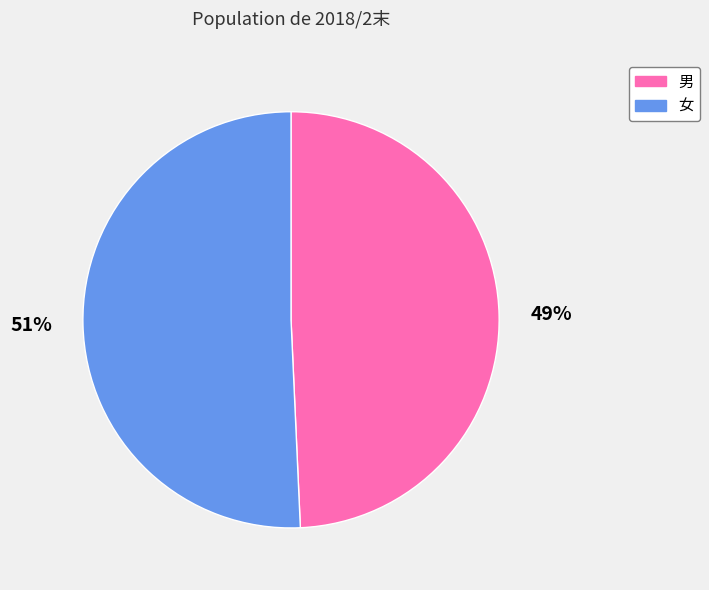

Which category has the smallest portion of the pie?

男